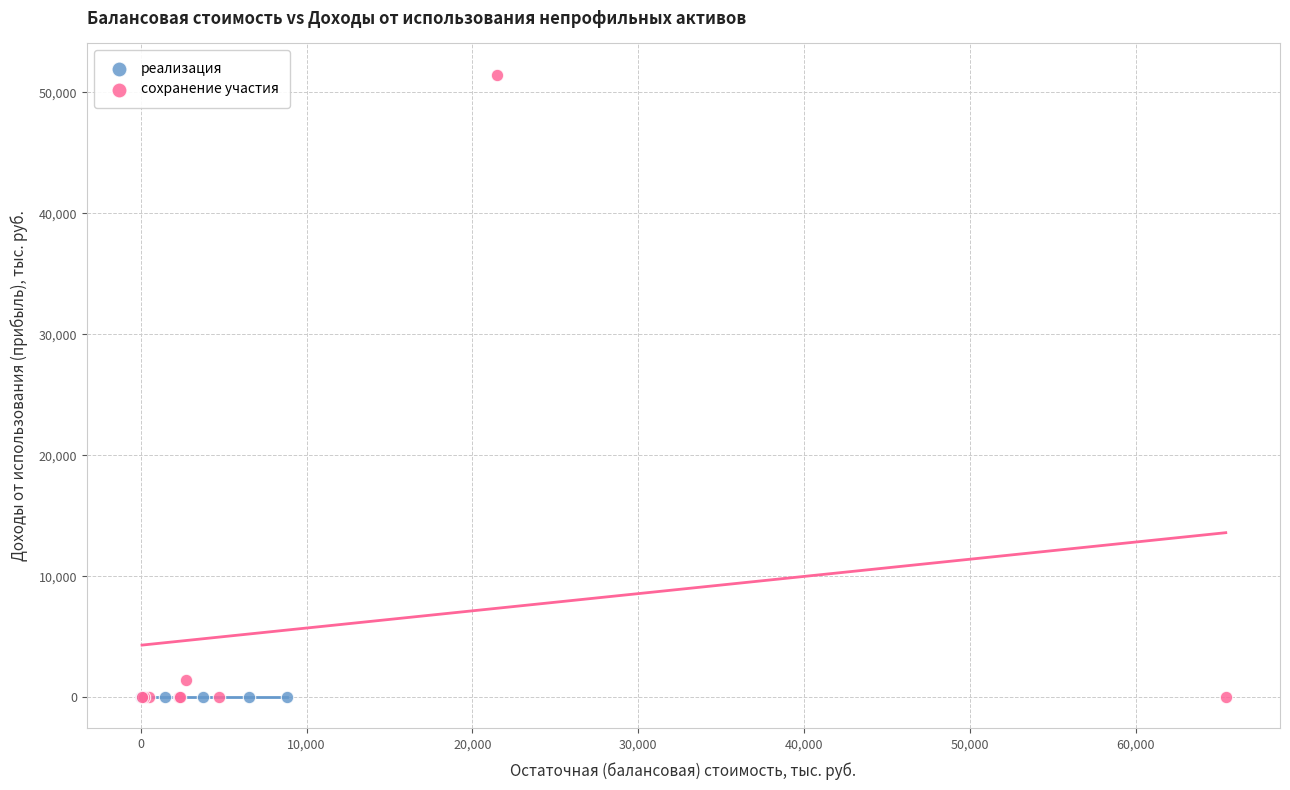

Which series contains the highest Y value?

сохранение участия